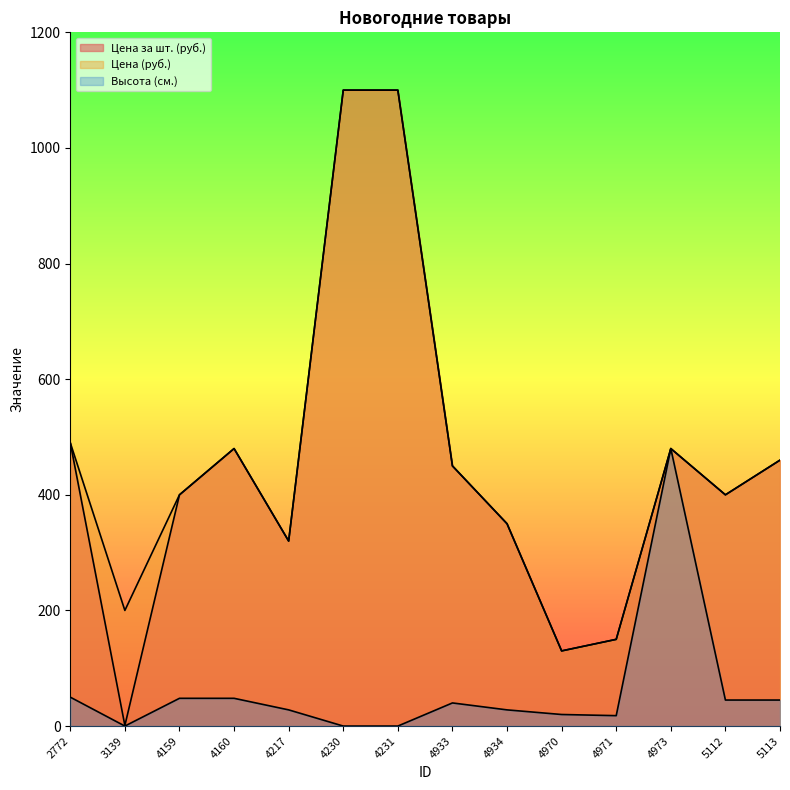

Rank the categories by Высота (см.) value from highest to lowest.

4973, 2772, 4159, 4160, 5112, 5113, 4933, 4217, 4934, 4970, 4971, 3139, 4230, 4231